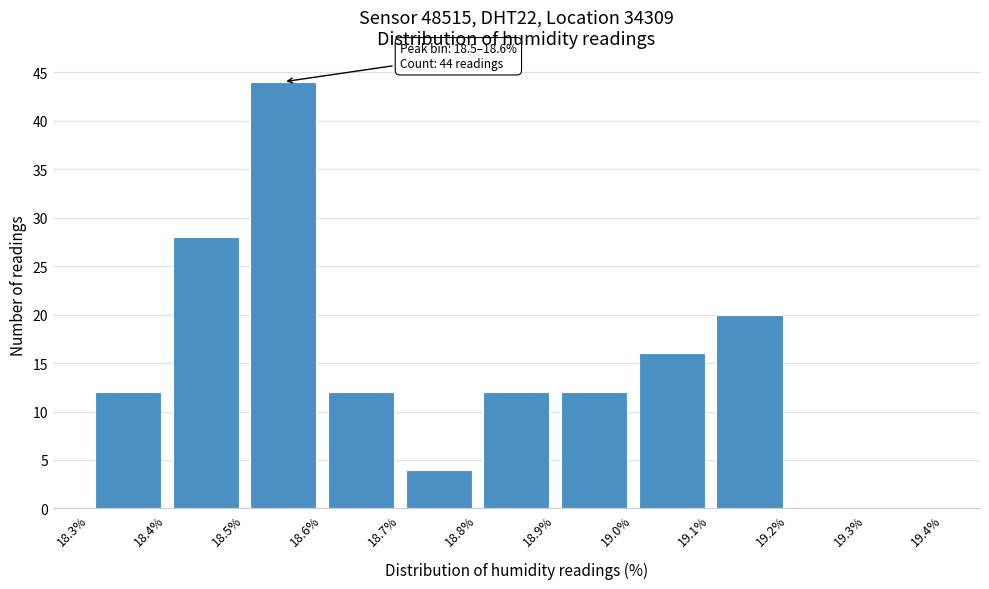

Over which range of the x-axis is the bar tallest?

18.5% to 18.6%